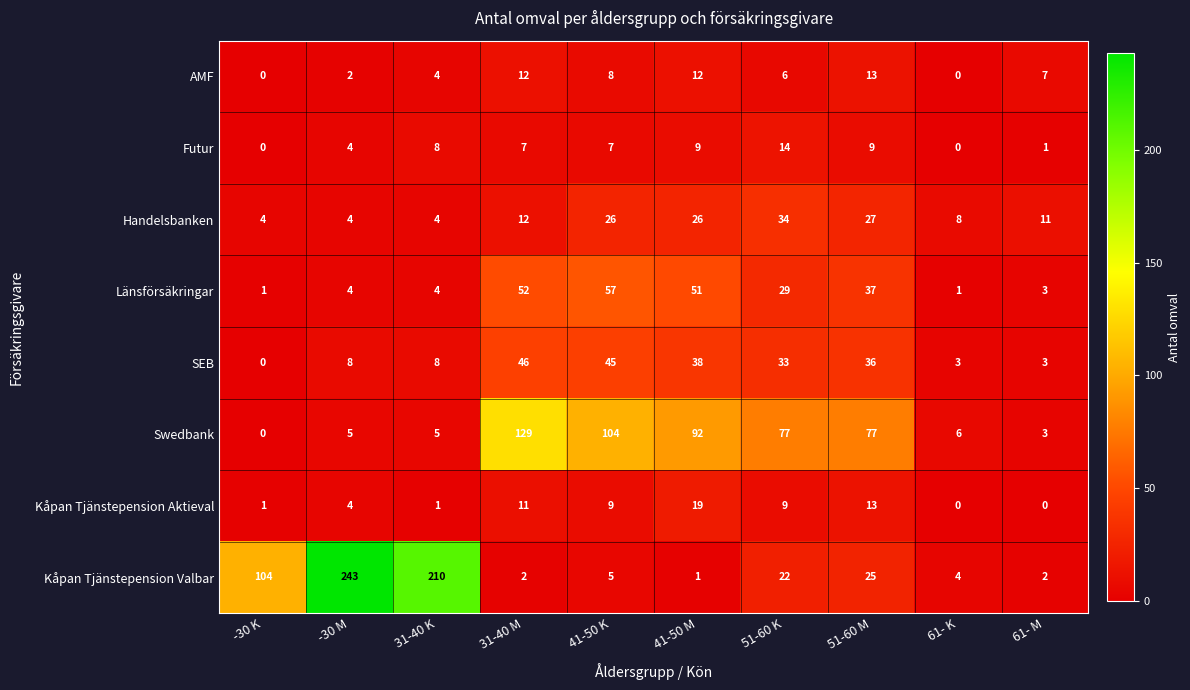

Between 31-40 M and 41-50 K, which series saw the biggest shift?

Swedbank